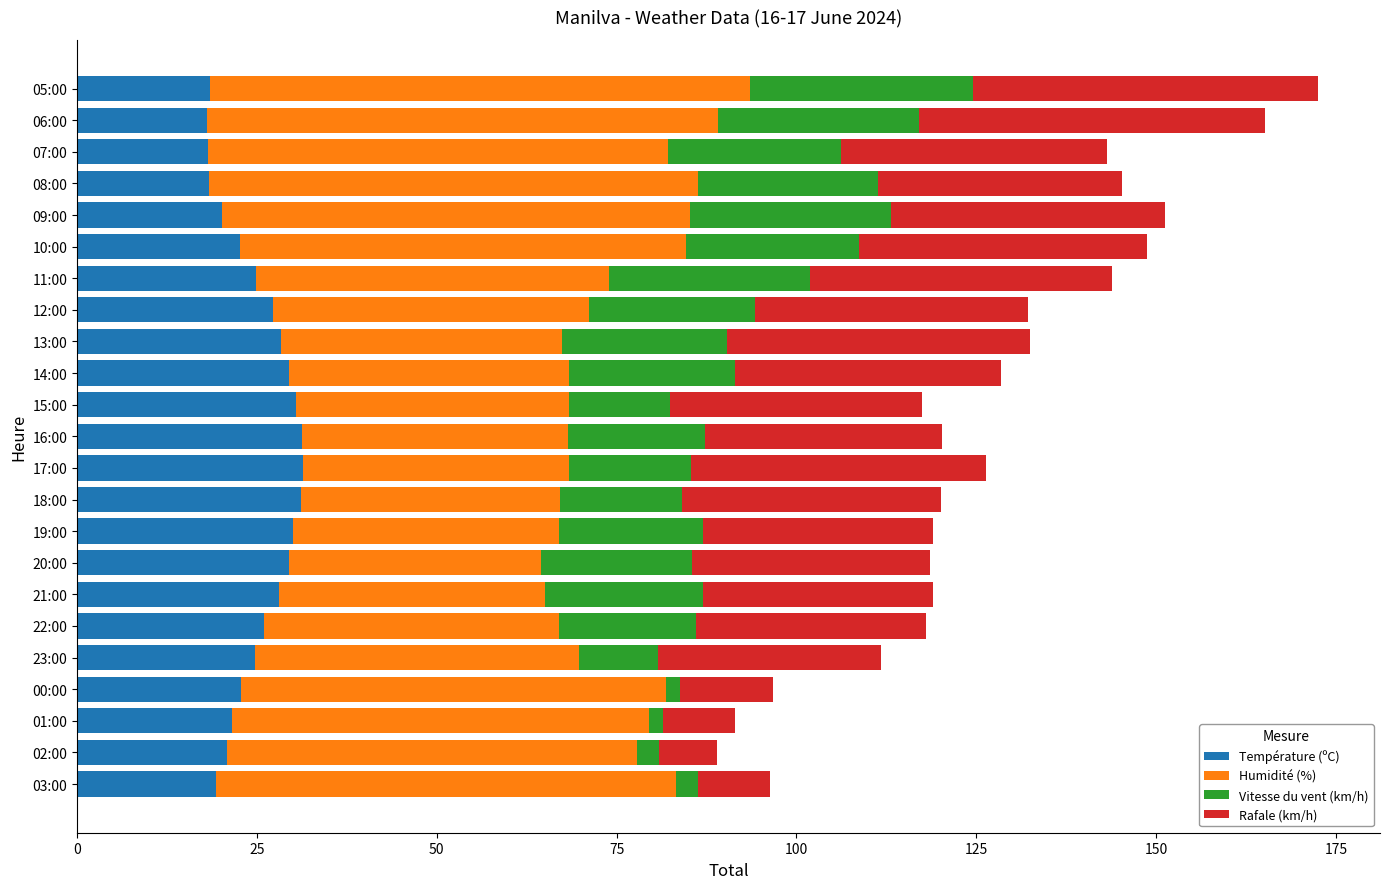

What is the average value of the Température (ºC) series?

24.9